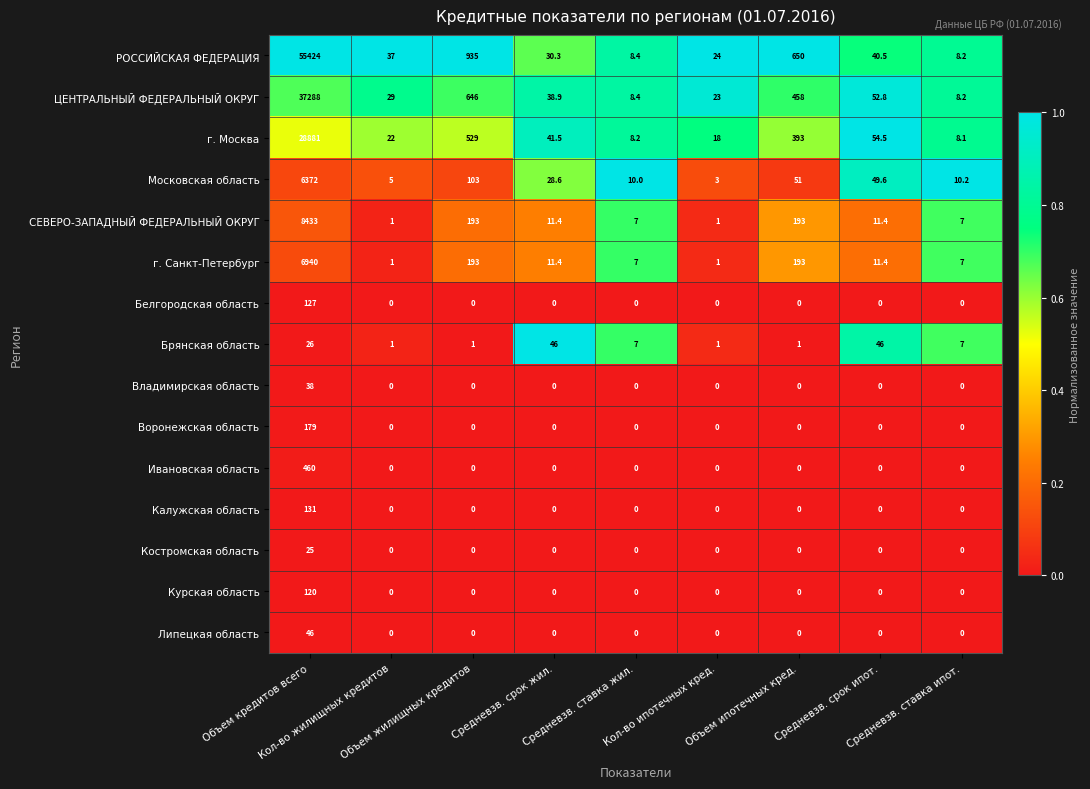

What is the average value of the Липецкая область series?

5.1